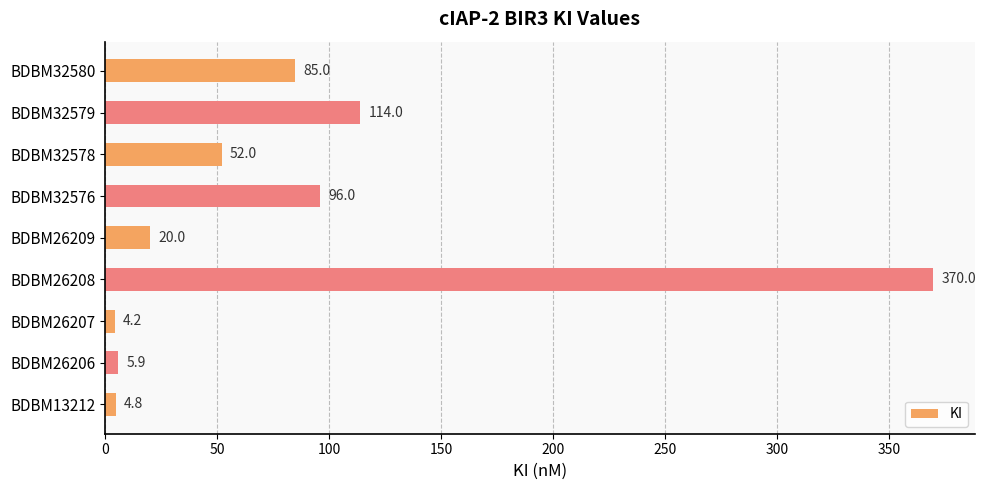

List the labels in order of value, smallest first.

BDBM26207, BDBM13212, BDBM26206, BDBM26209, BDBM32578, BDBM32580, BDBM32576, BDBM32579, BDBM26208